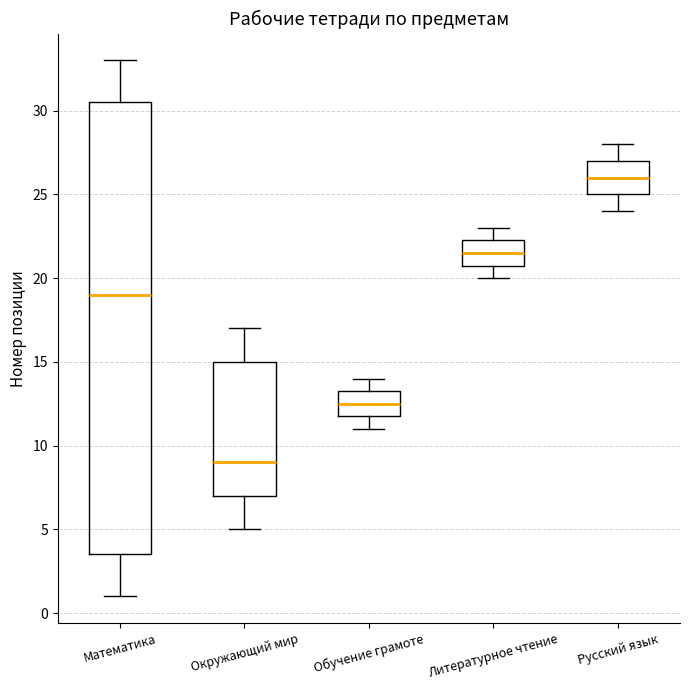

Reading left to right, transcribe this box plot: for each box, give where its median line is, the range the box spans, and where its two whiskers end, as read against the y-axis. The values are not printed on the chart, so give them approximately, as read against the axis.

Математика: median 19.0, box 3.5 to 30.5, whiskers 1.0 to 33.0
Окружающий мир: median 9.0, box 7.0 to 15.0, whiskers 5.0 to 17.0
Обучение грамоте: median 12.5, box 12.0 to 13.5, whiskers 11.0 to 14.0
Литературное чтение: median 21.5, box 21.0 to 22.5, whiskers 20.0 to 23.0
Русский язык: median 26.0, box 25.0 to 27.0, whiskers 24.0 to 28.0